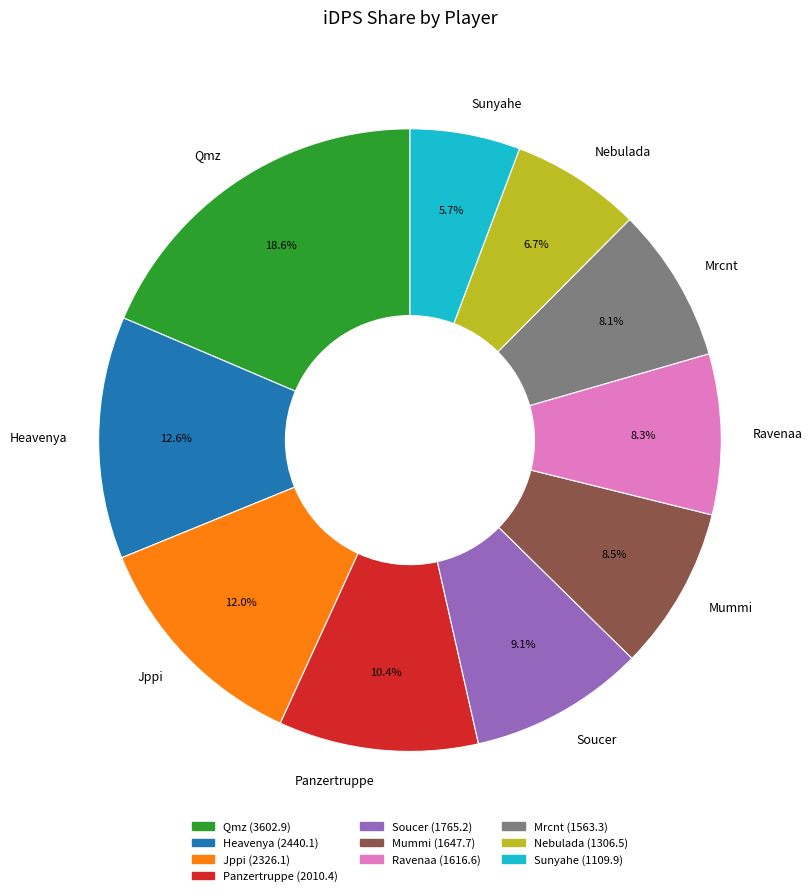

Approximately how many times larger is the value at Nebulada compared to Mrcnt?

0.8